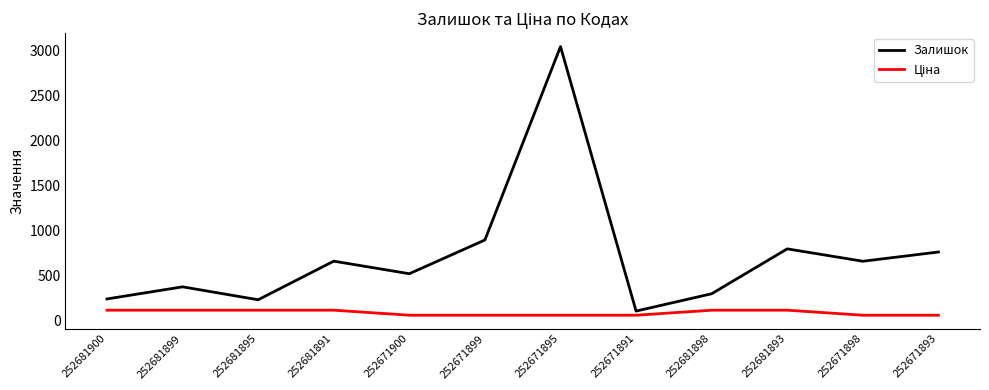

Which series has the largest total across all categories?

Залишок